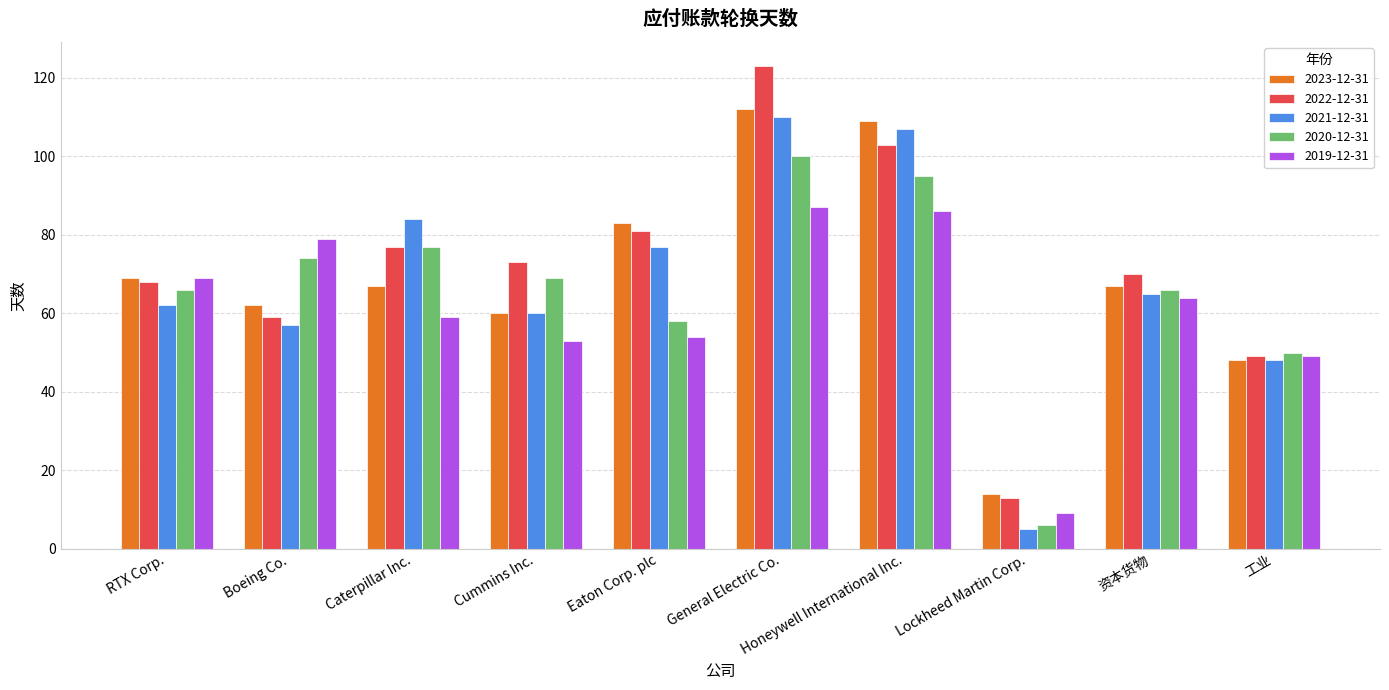

At which label is 2020-12-31 closest to 53?

工业